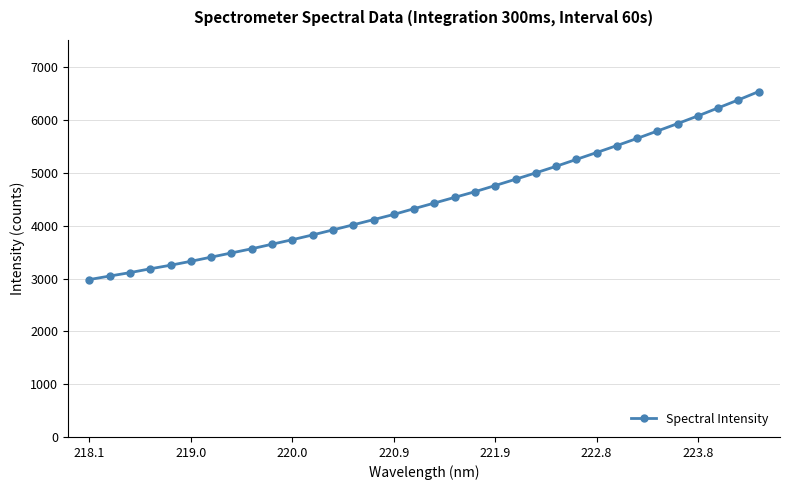

How many values are below 4429?

17